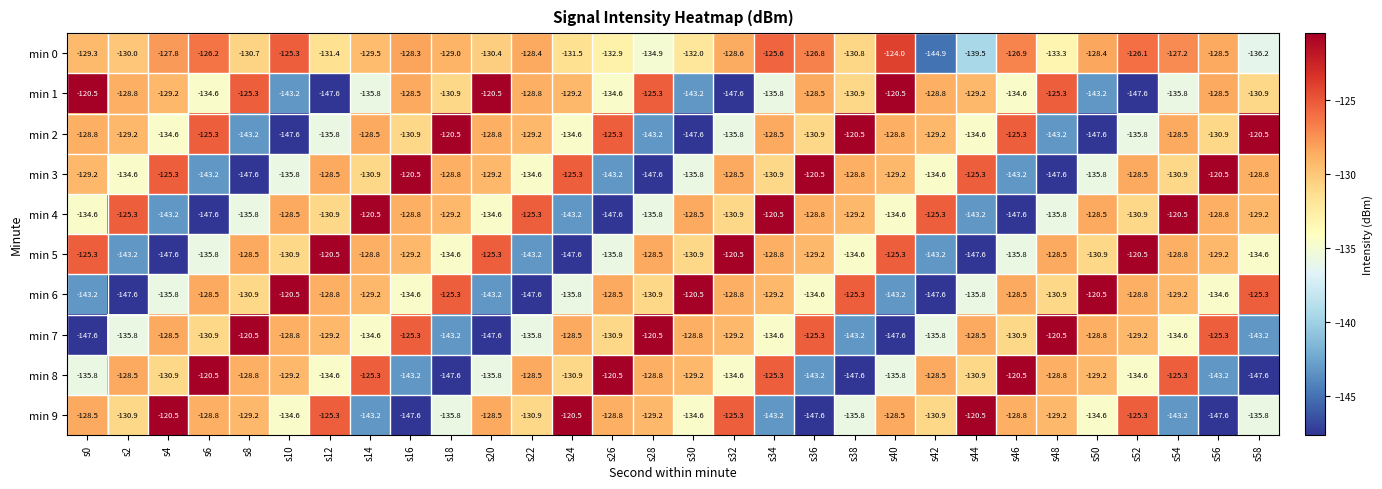

Which series has the largest total across all categories?

min 0